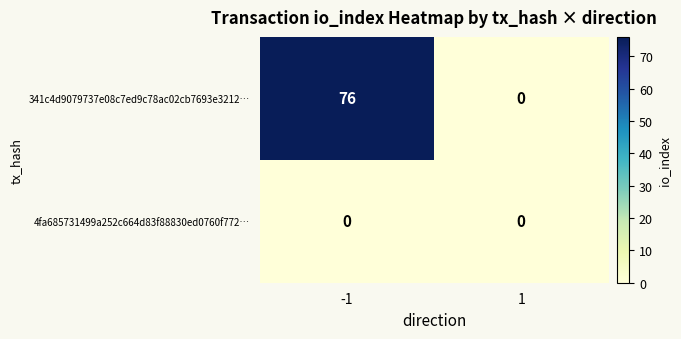

Reading right to left, transcribe all the data shown in this chart.

341c4d9079737e08c7ed9c78ac02cb7693e3212…: 0	76
4fa685731499a252c664d83f88830ed0760f772…: 0	0